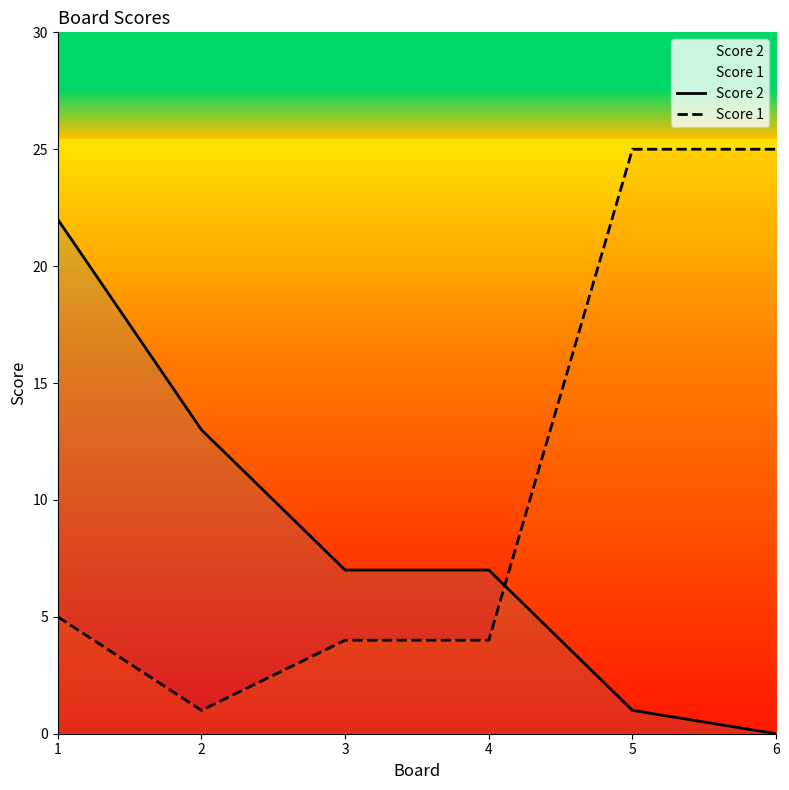

Rank the series at 4 from highest to lowest value.

Score 2, Score 1